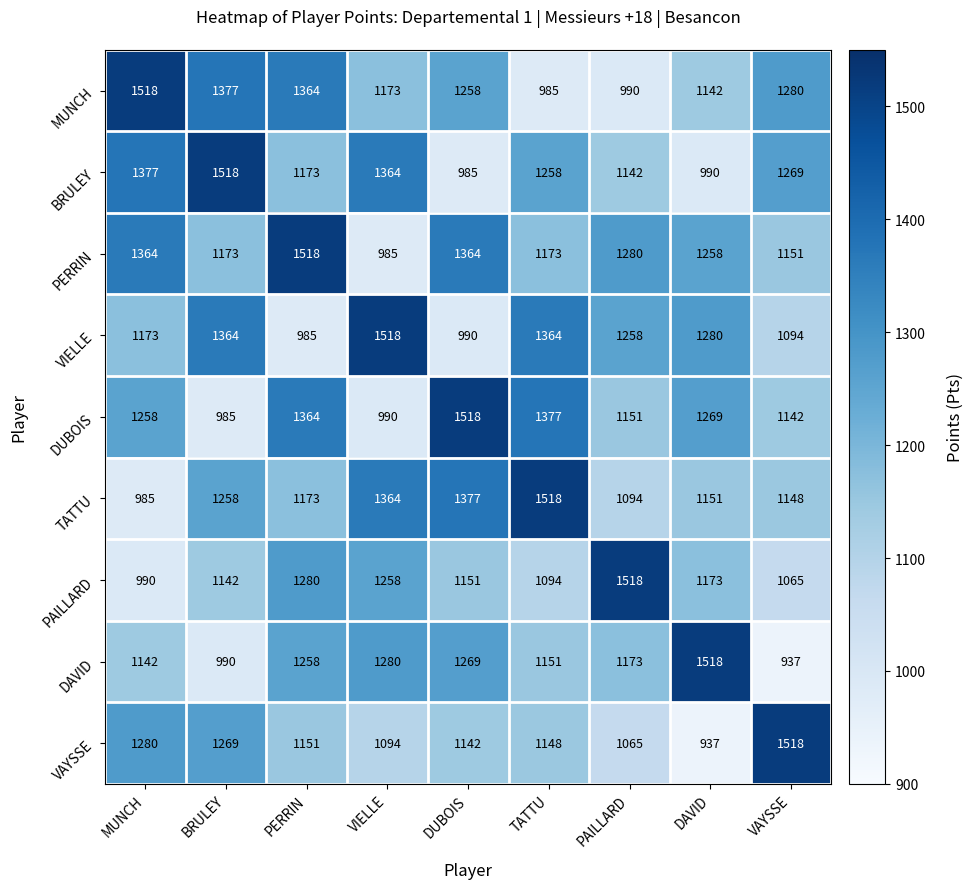

What is the sum of the VAYSSE values at VAYSSE and PAILLARD?

2583